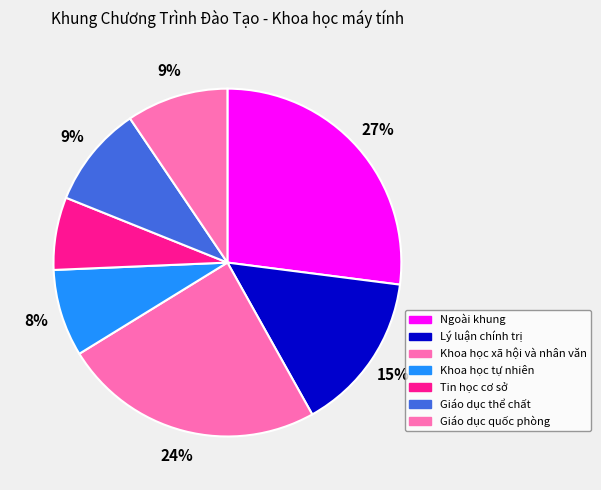

True or false: Giáo dục thể chất accounts for 9% of the total.

True